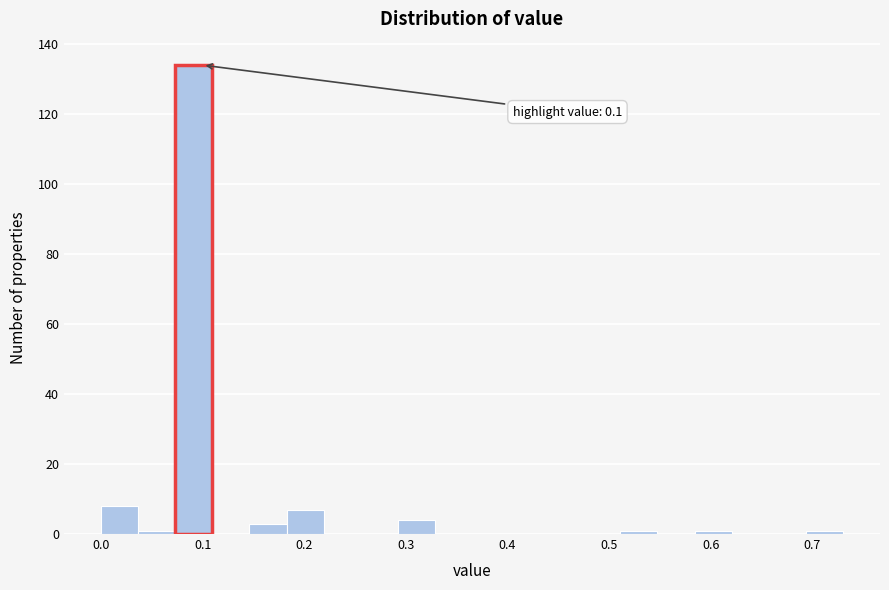

Read against the x-axis, roughly where is the centre of the tallest bar?

0.09